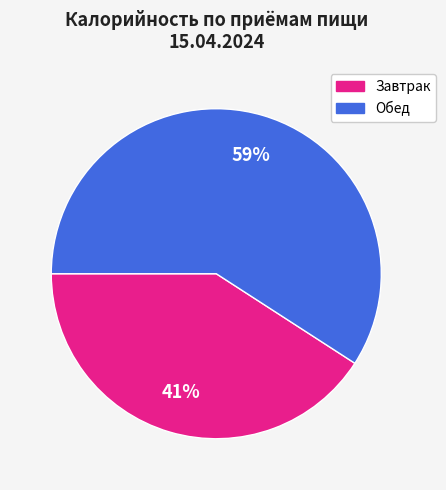

True or false: Завтрак accounts for 41% of the total.

True